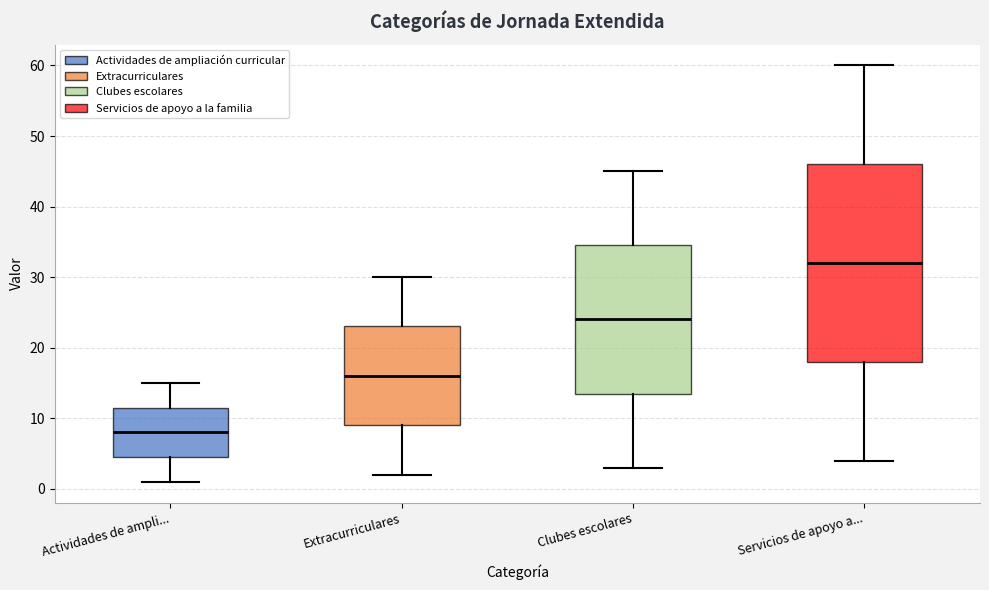

Where does the upper whisker of the box for Actividades de ampli... end on the y-axis? The values are not printed on the chart, so give them approximately, as read against the axis.

15